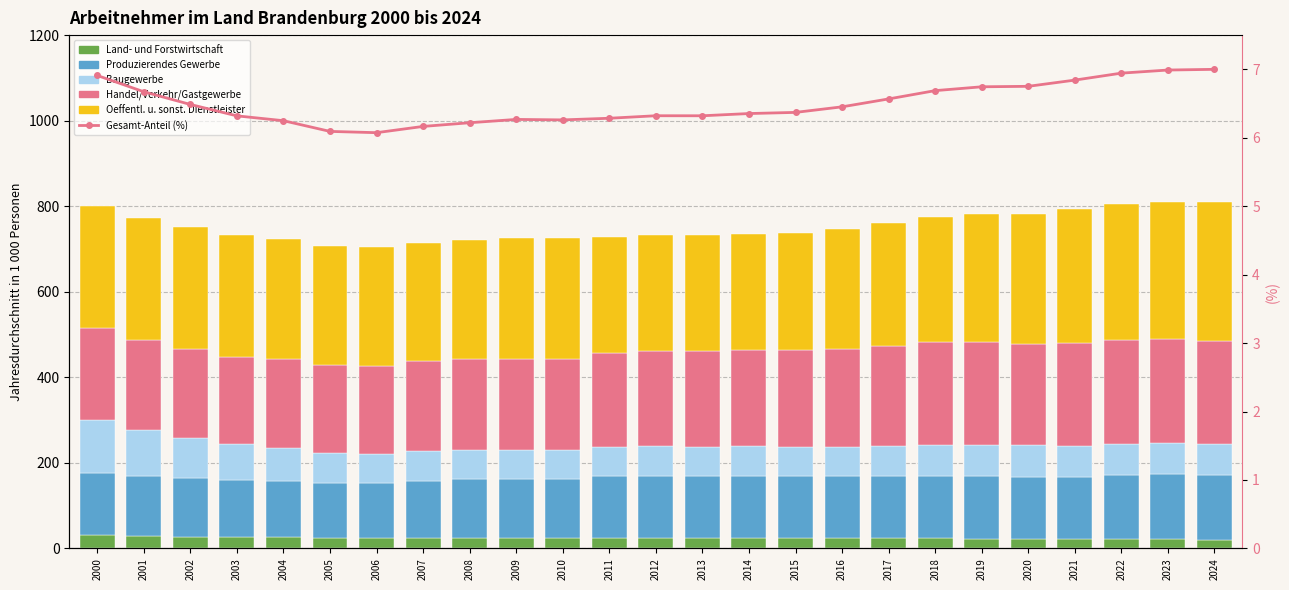

The value of Baugewerbe at 2024 is 96.8. True or false?

False